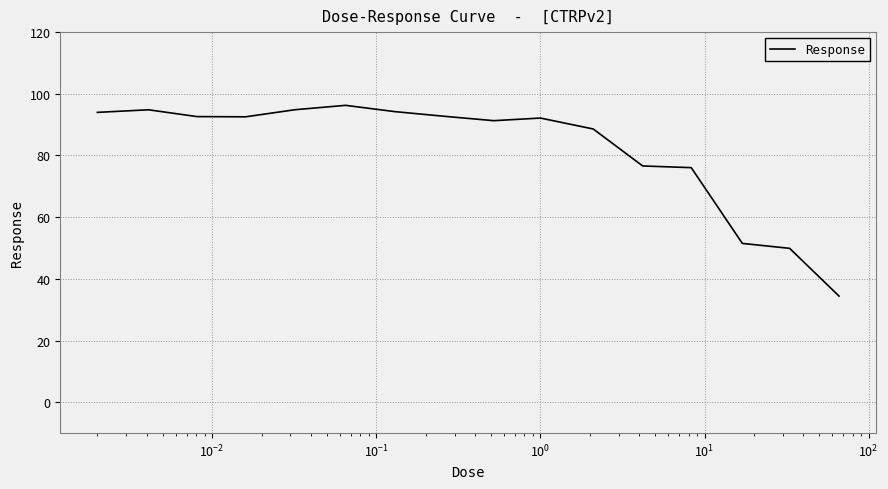

What is the difference between the maximum and minimum values?

61.8